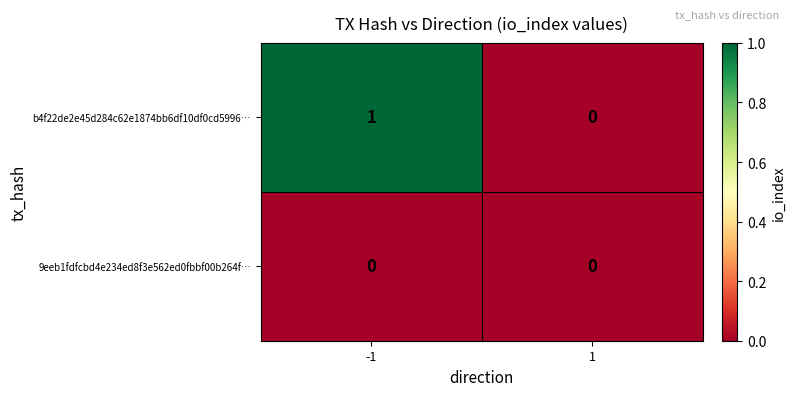

Which series changed the most between -1 and 1?

b4f22de2e45d284c62e1874bb6df10df0cd5996…